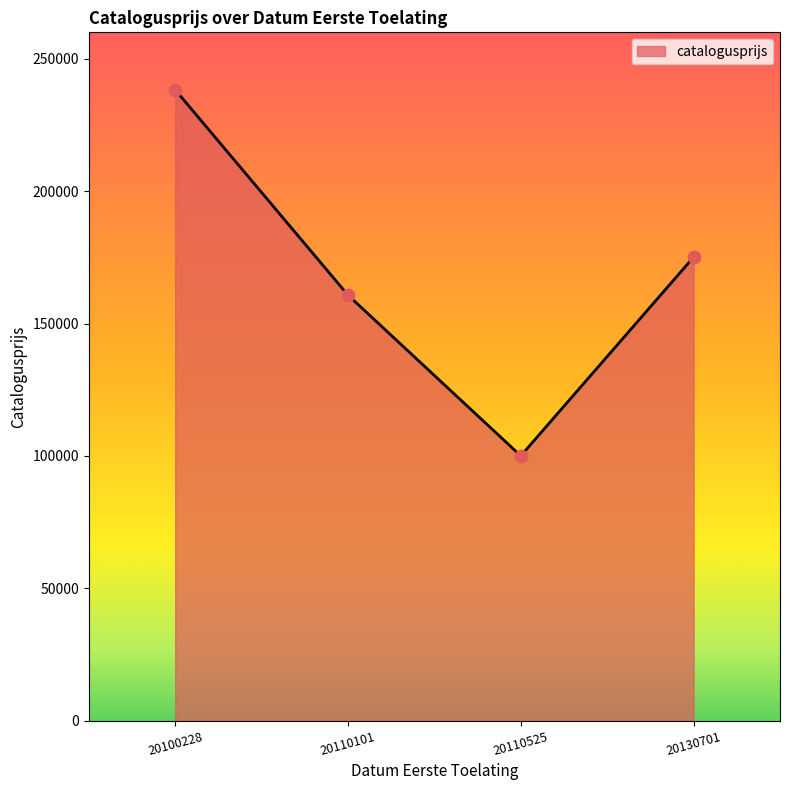

What is the ratio of the value at 20100228 to the value at 20110525?

2.4